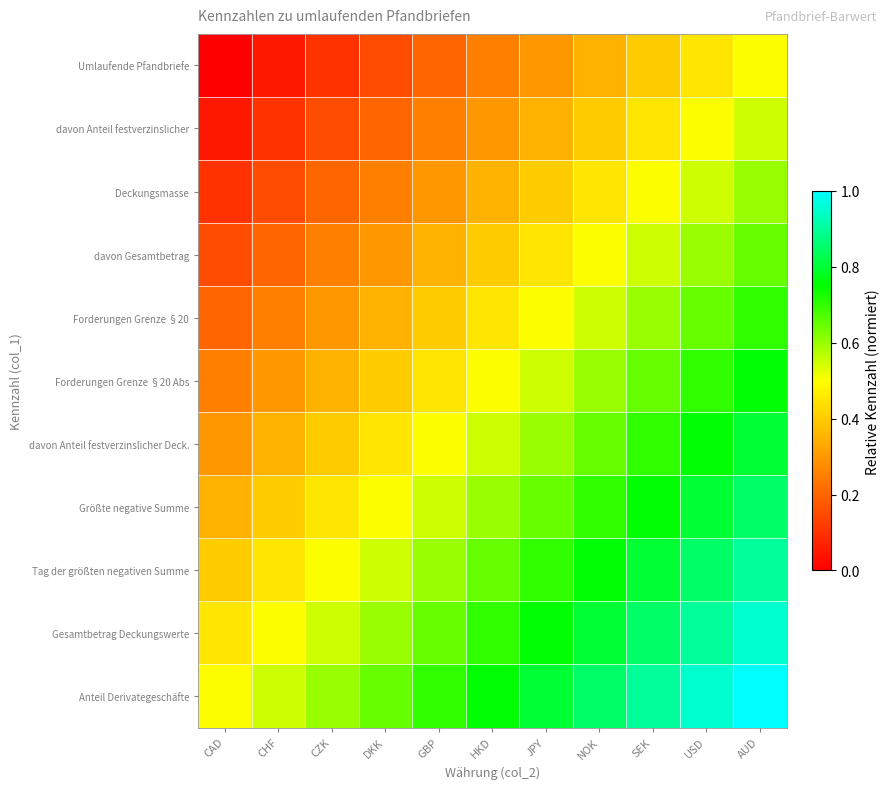

Which series has the largest total across all categories?

Anteil Derivategeschäfte